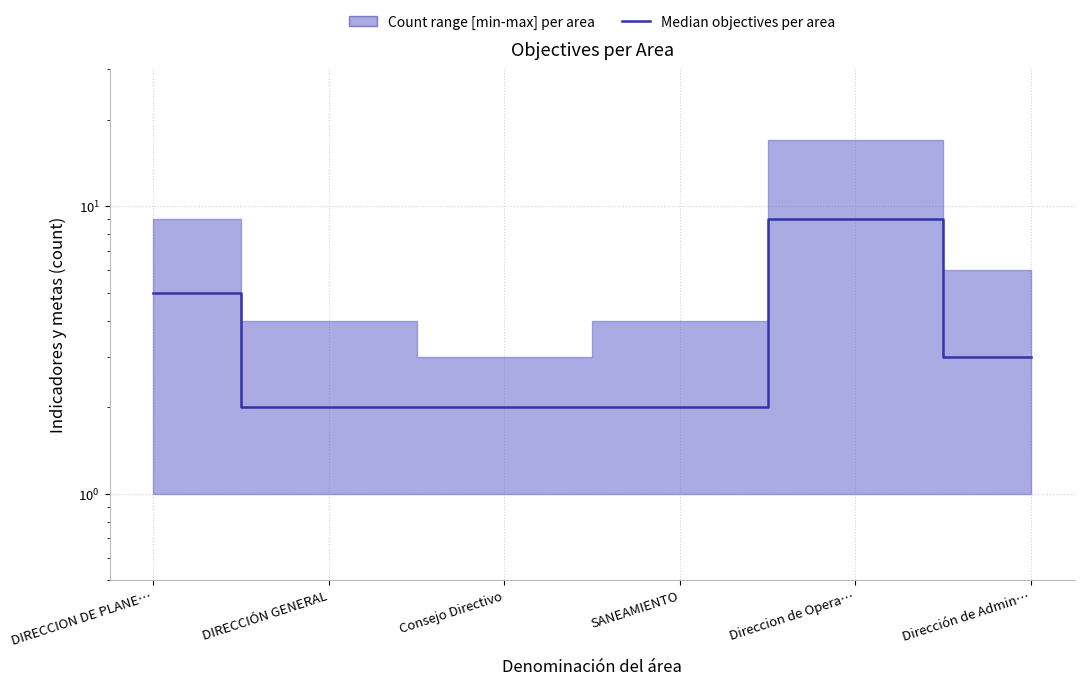

Count the values in the range 2 to 5.

5